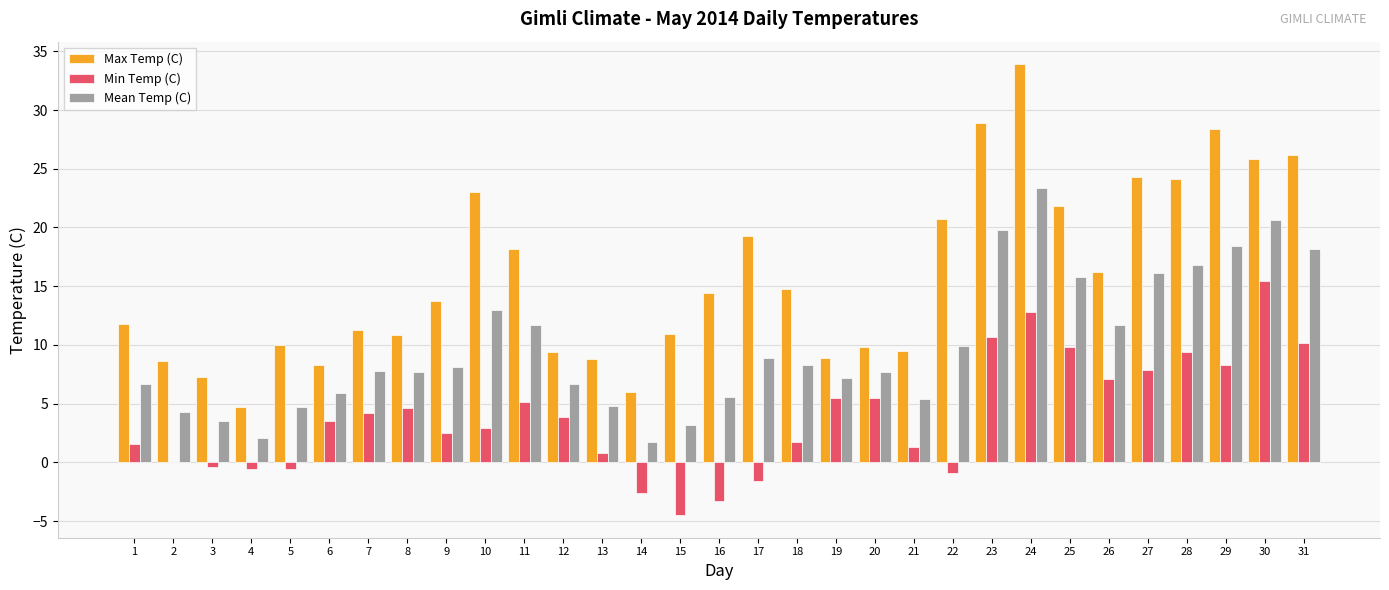

The value of Min Temp (C) at 7 is 7.2. True or false?

False